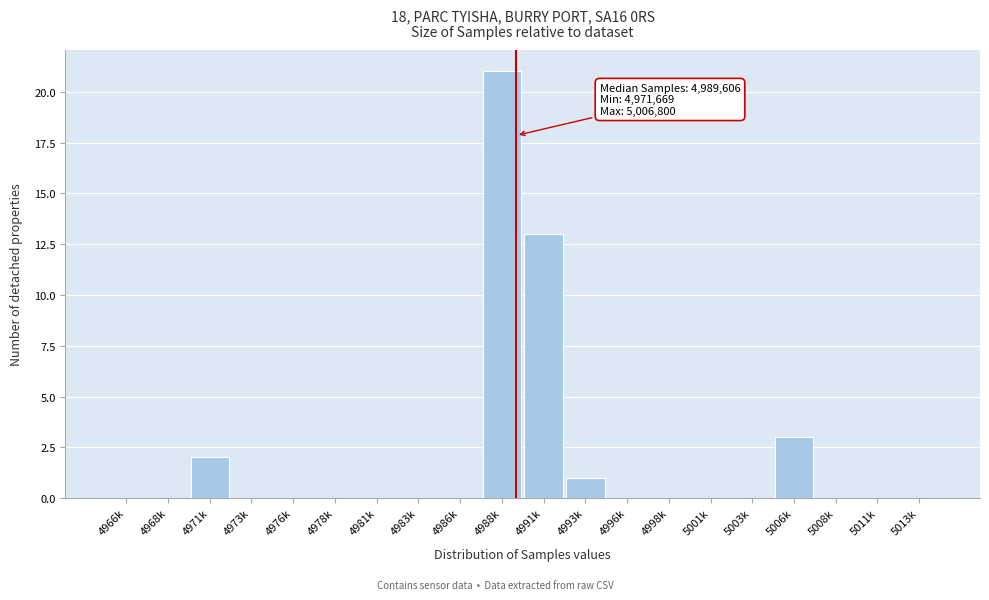

Reading left to right, extract all data points from this chart.

4966k=0	4968k=0	4971k=2	4973k=0	4976k=0	4978k=0	4981k=0	4983k=0	4986k=0	4988k=21	4991k=13	4993k=1	4996k=0	4998k=0	5001k=0	5003k=0	5006k=3	5008k=0	5011k=0	5013k=0